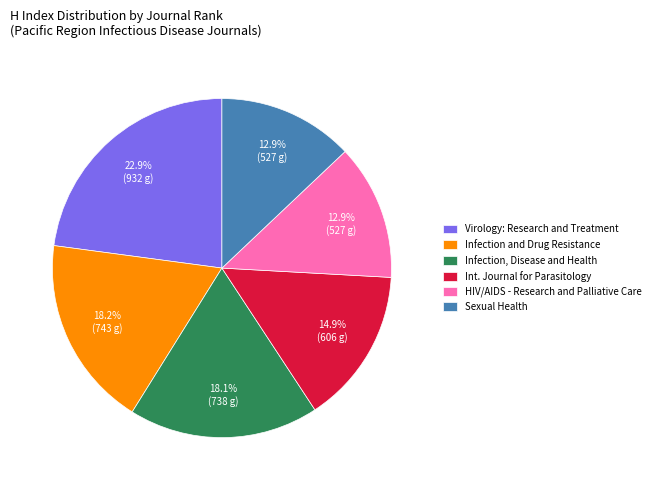

Combined, what portion of the pie is Int. Journal for Parasitology and Virology: Research and Treatment?

37.8%